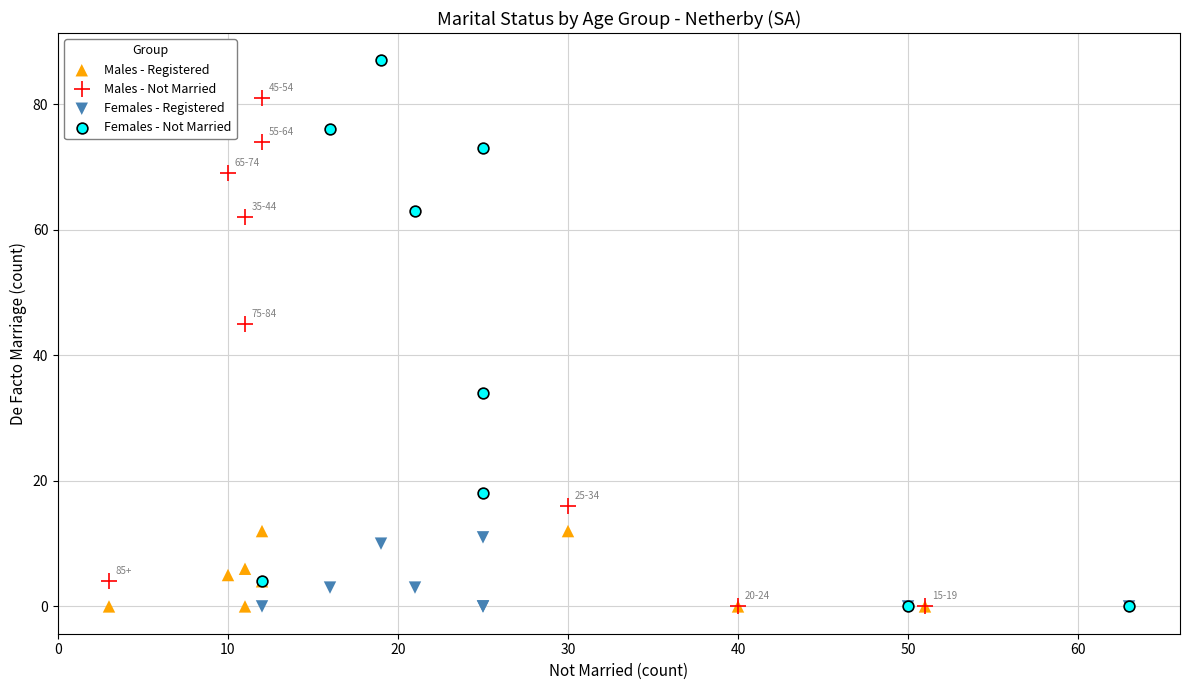

Which series contains the highest Y value?

Females - Not Married